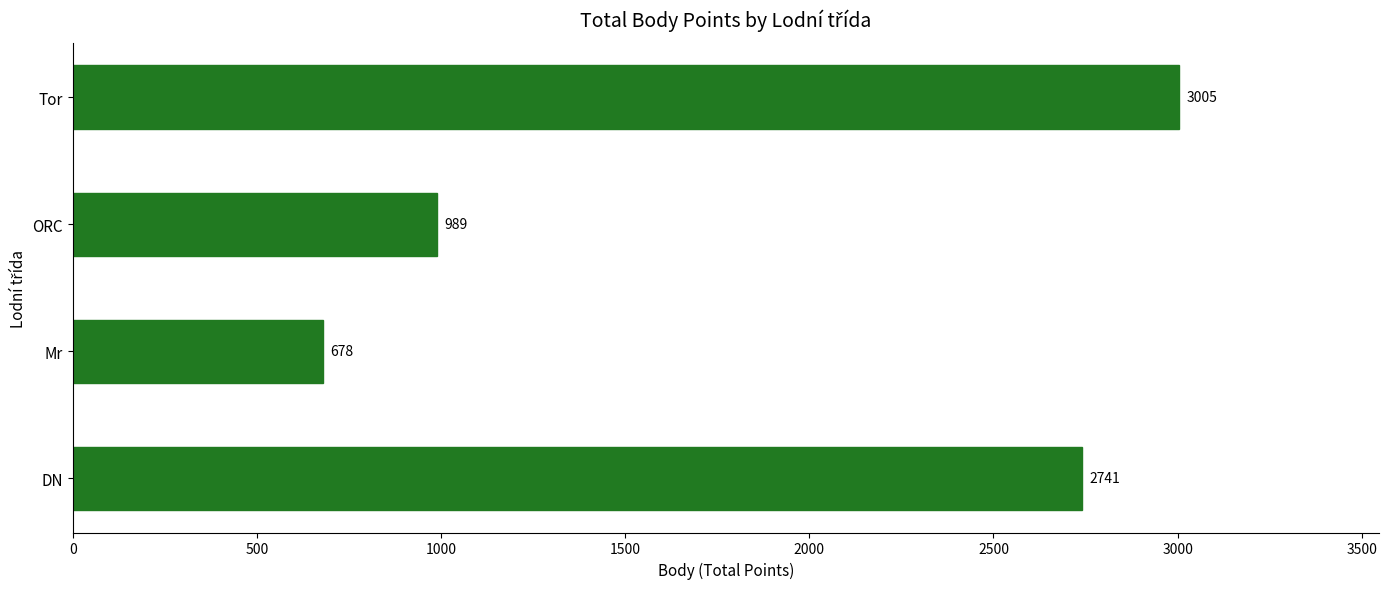

Reading top to bottom, transcribe all the data shown in this chart.

Tor=3005	ORC=989	Mr=678	DN=2741